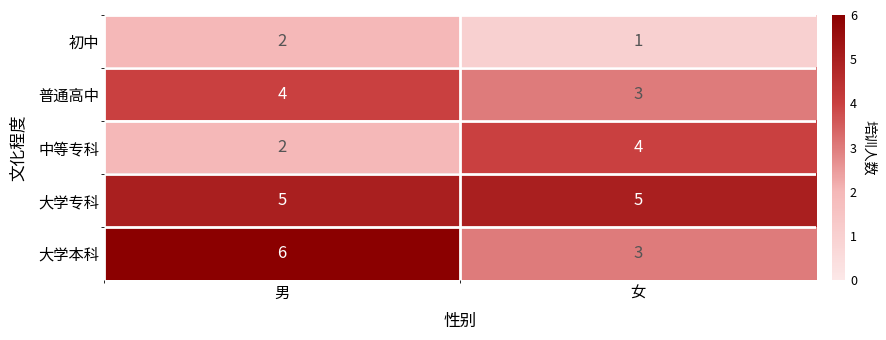

What is the highest value of the 中等专科 series?

4